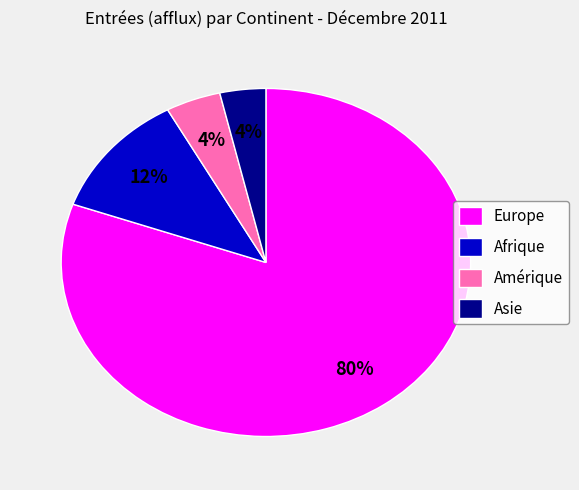

Which category has the biggest portion of the pie?

Europe